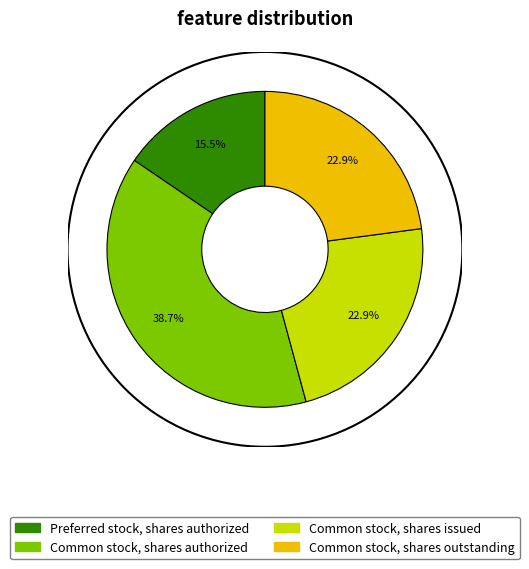

Is there a majority slice in this chart?

No